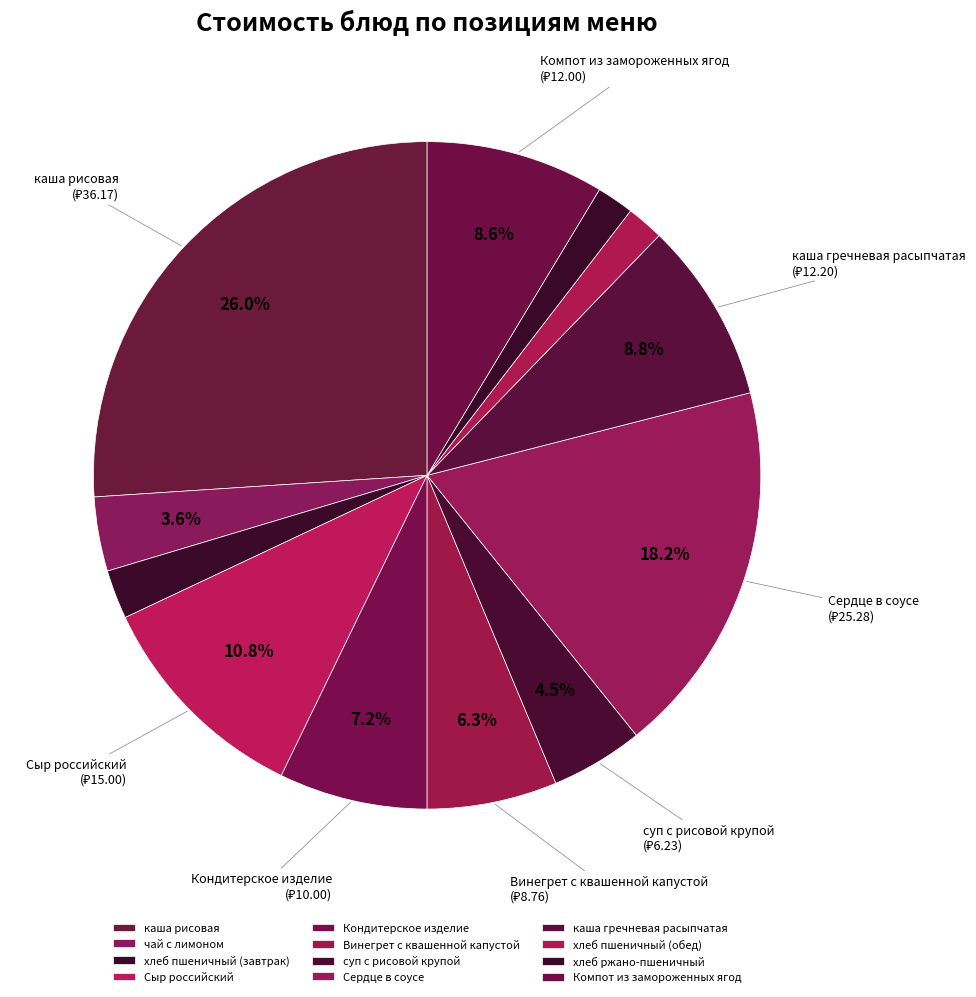

What is the smallest slice in the pie chart?

хлеб пшеничный (обед)